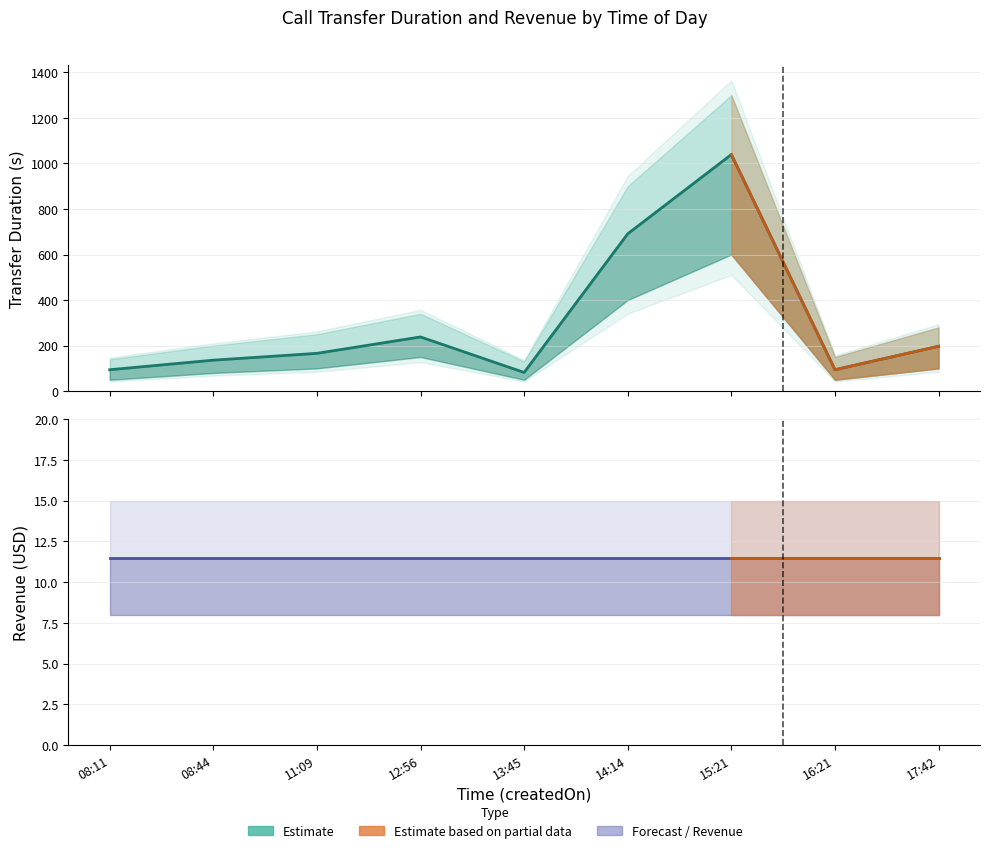

How many points are lower than both their immediate neighbors (excluding endpoints)?

2